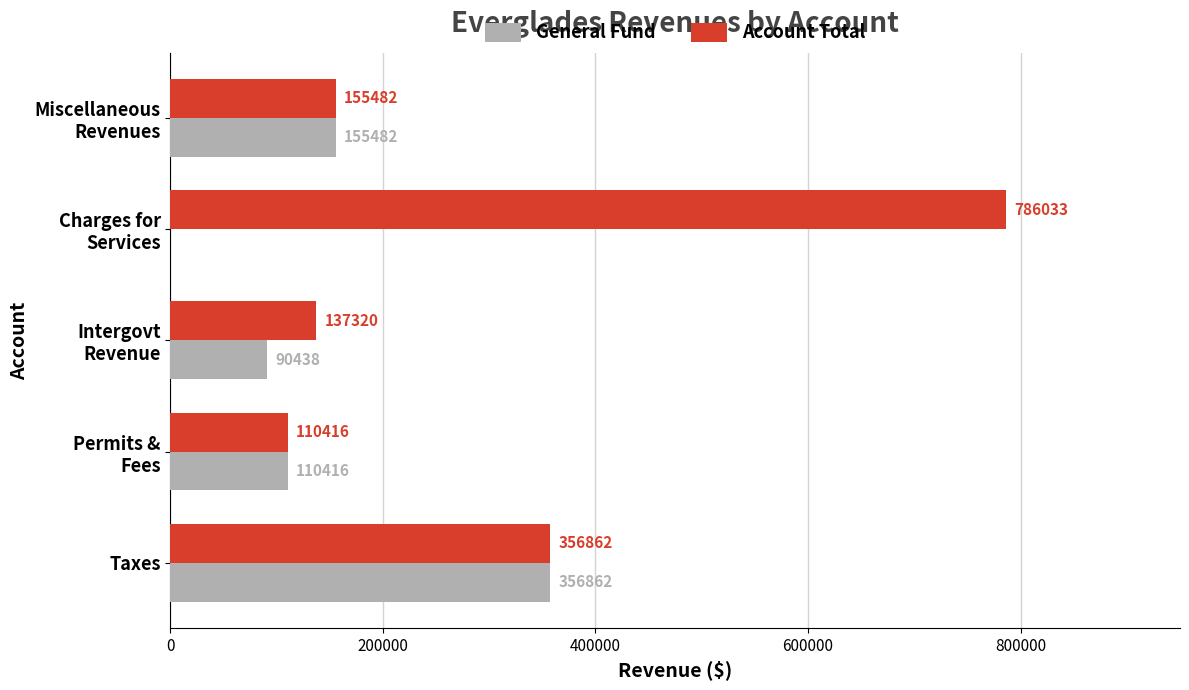

What is the sum of all Account Total values?

1546113